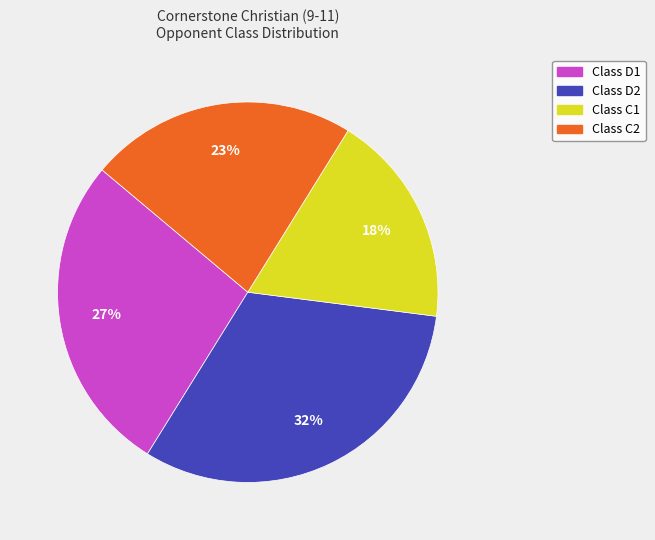

Is there a majority slice in this chart?

No